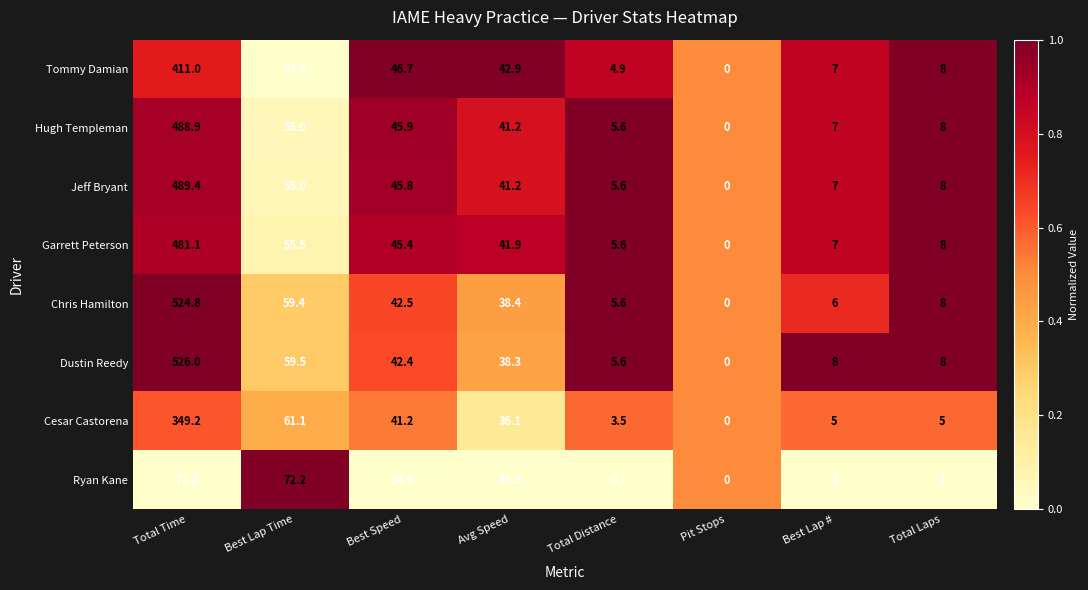

Rank the series at Total Time from lowest to highest value.

Ryan Kane, Cesar Castorena, Tommy Damian, Garrett Peterson, Hugh Templeman, Jeff Bryant, Chris Hamilton, Dustin Reedy